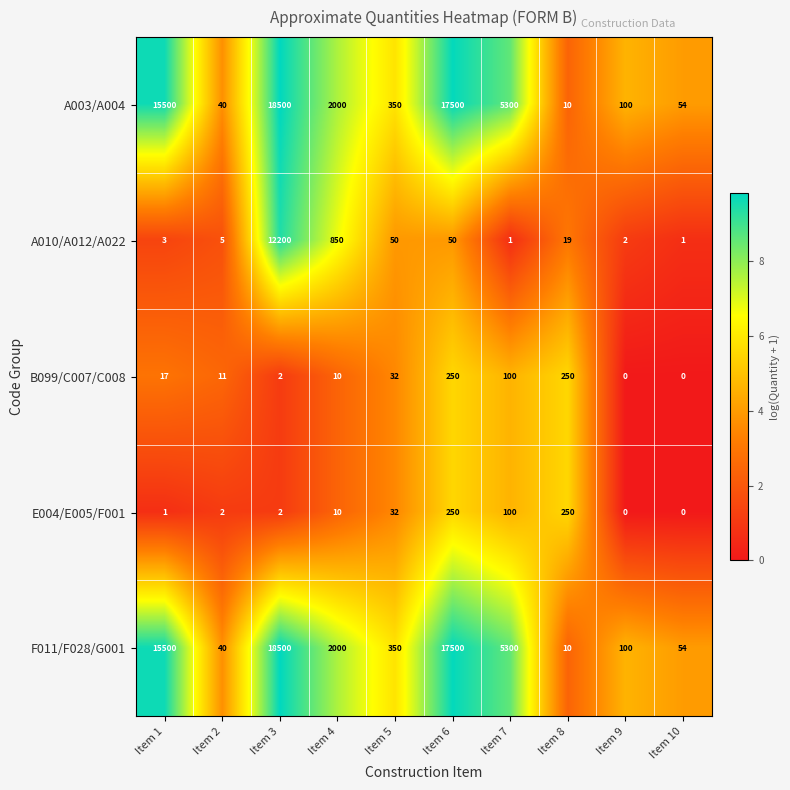

At how many categories does at least one series exceed 7119?

3